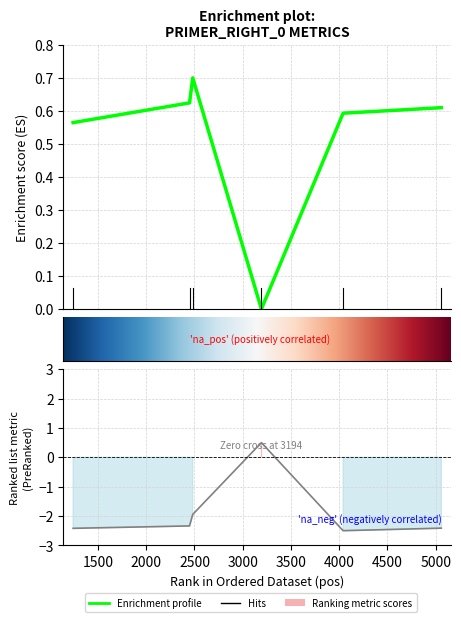

Does the chart display data point markers on the line(s)?

No